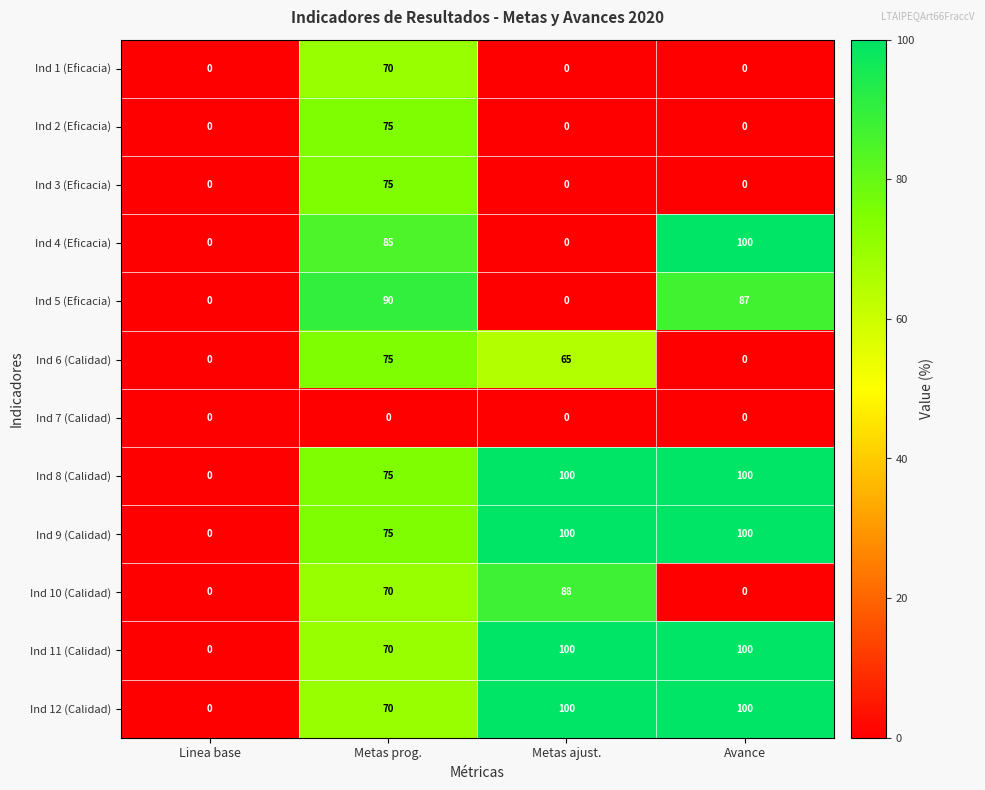

What is the difference between the maximum and minimum values in the Ind 11 (Calidad) series?

100